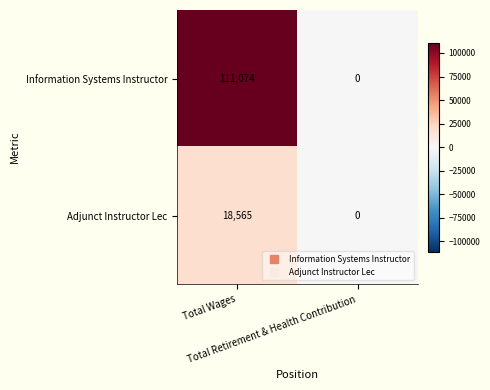

Which series has the widest spread of values?

Information Systems Instructor